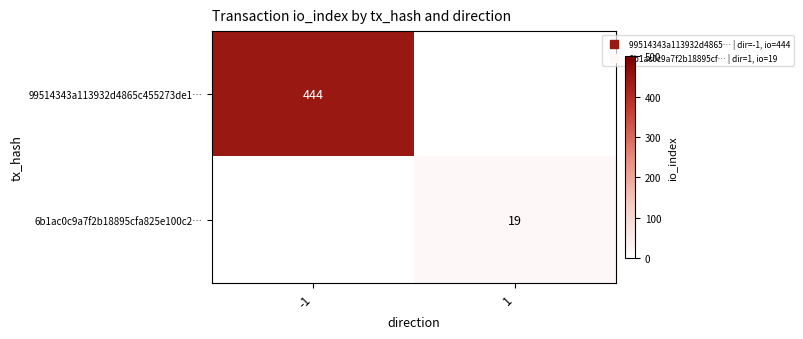

Where is 99514343a113932d4865c455273de1… nearest to the value 444?

-1